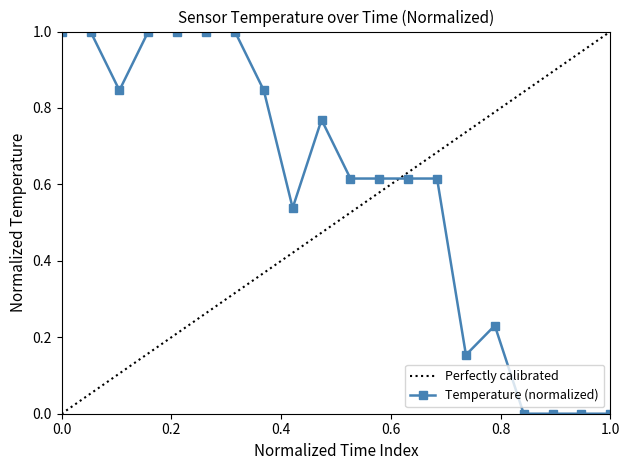

True or false: Temperature (normalized) has more than 0 points higher than both neighbors.

True